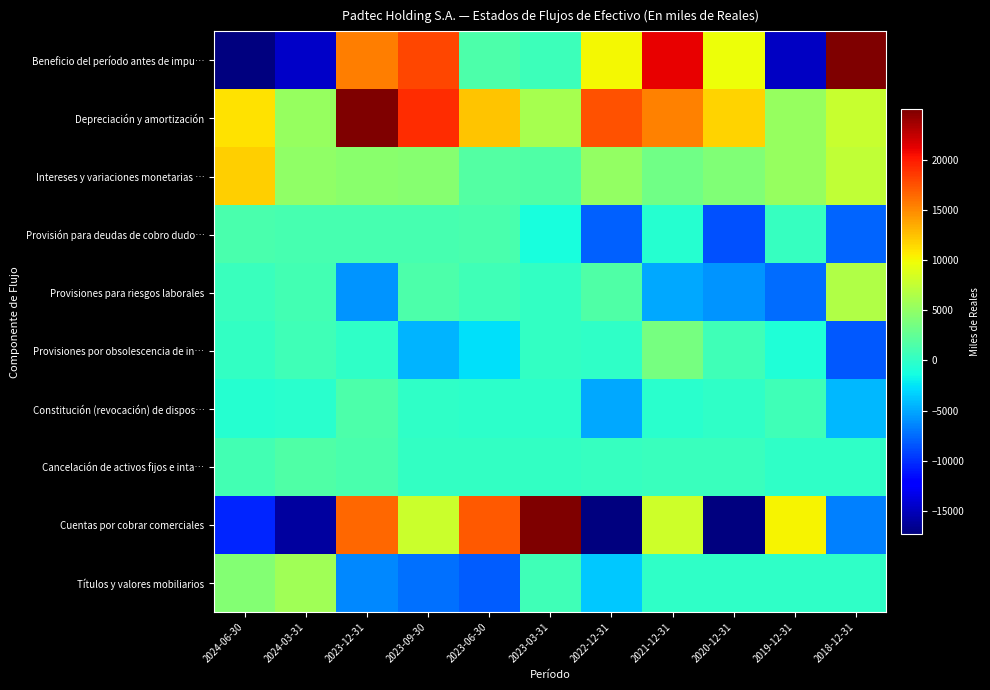

At which category is the sum across all series the highest?

2023-12-31